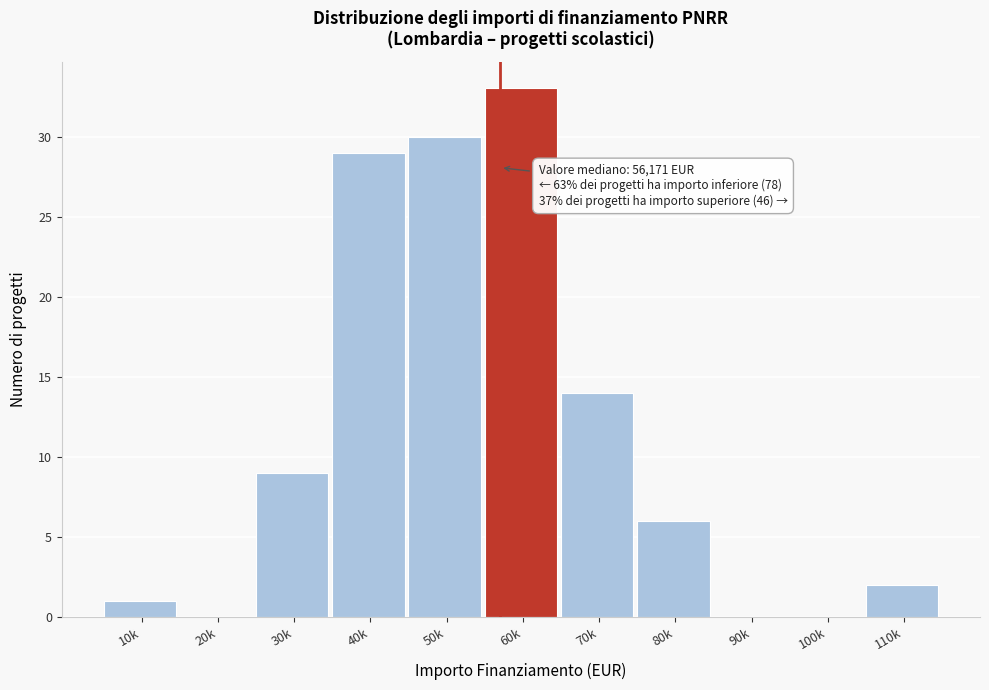

Reading left to right, list all the values displayed in this chart.

10k=1	20k=0	30k=9	40k=29	50k=30	60k=33	70k=14	80k=6	90k=0	100k=0	110k=2